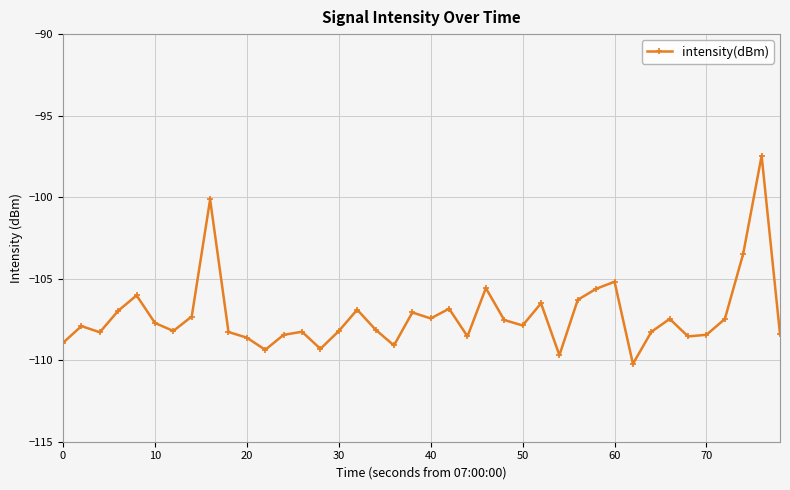

How many lines are shown in the chart?

1